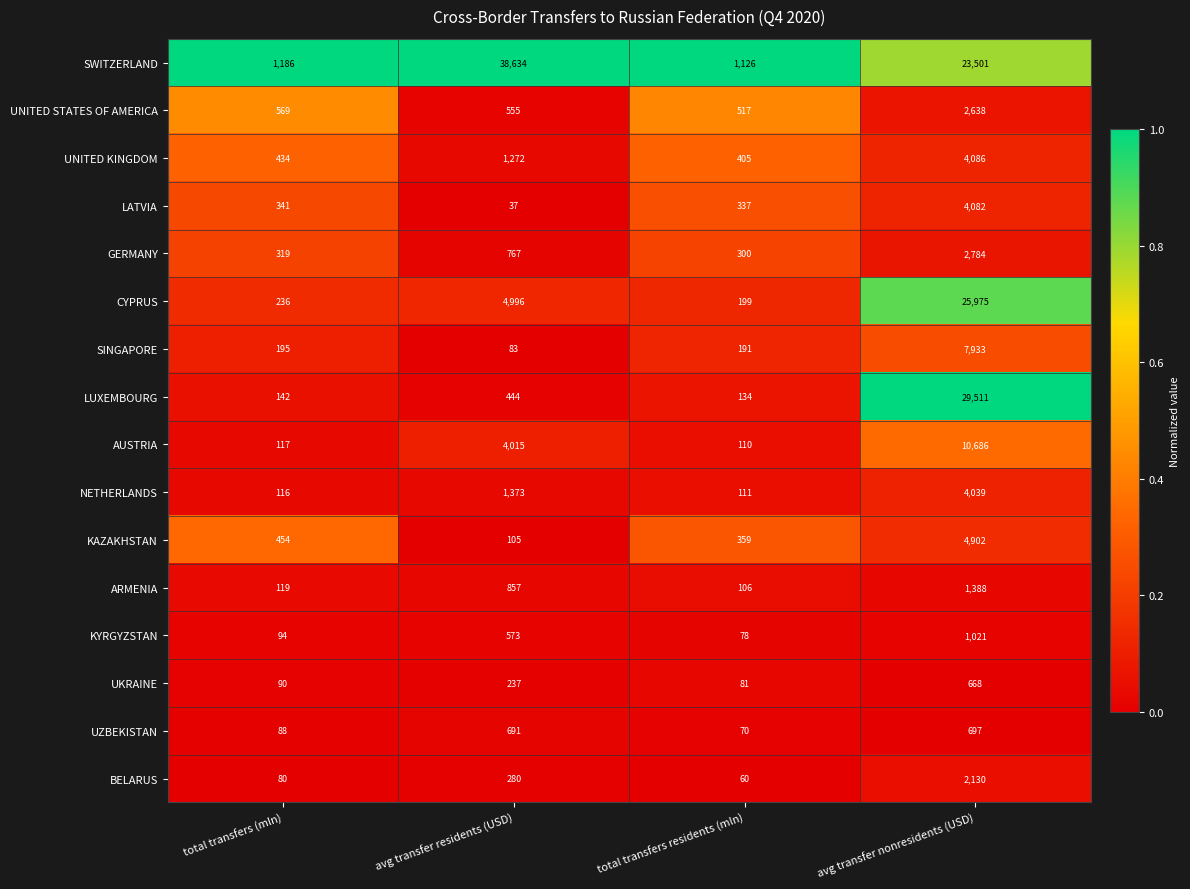

What is the maximum value shown in the chart?

38634